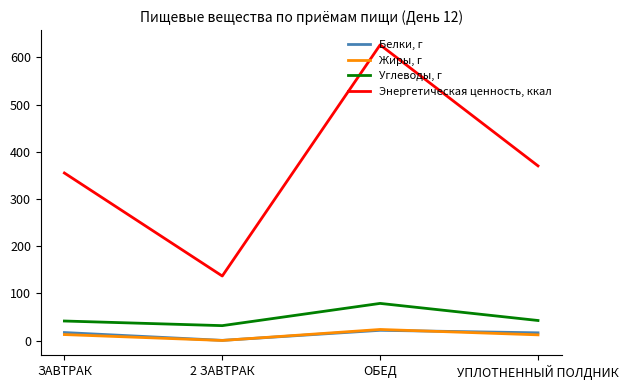

What are all the series names shown in the legend?

Белки, г, Жиры, г, Углеводы, г, Энергетическая ценность, ккал